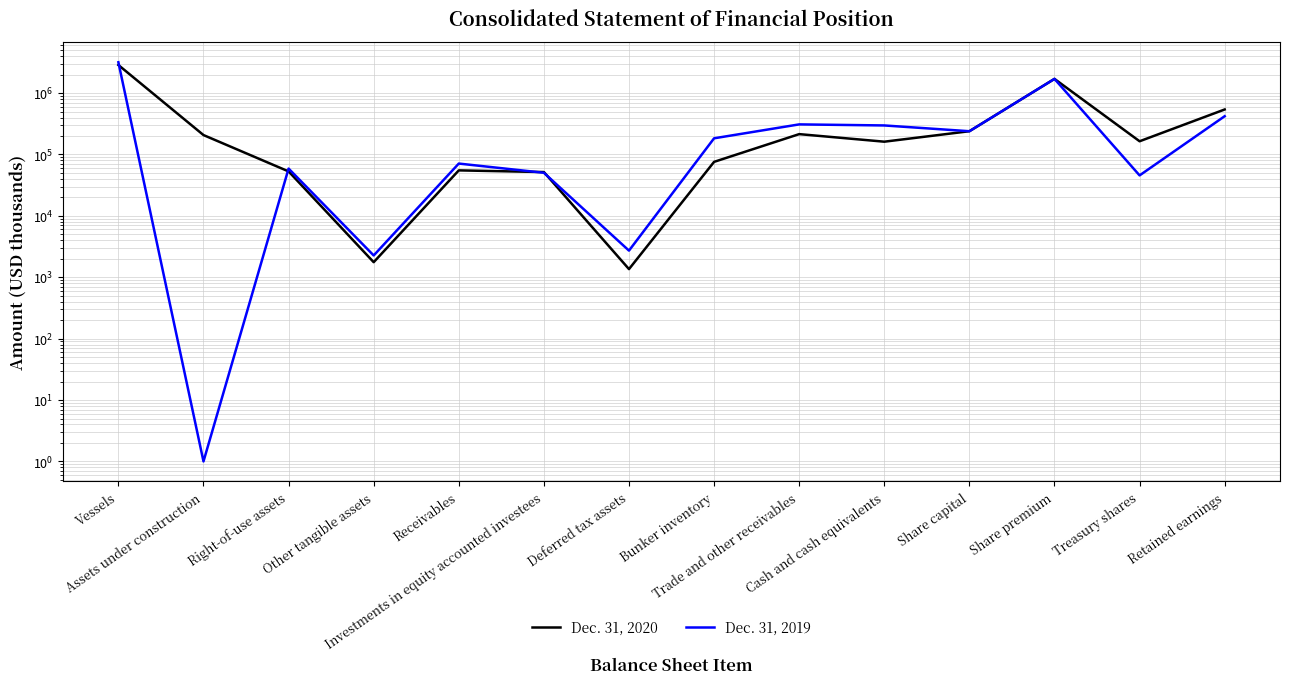

What is the average value of the Dec. 31, 2019 series?

468518